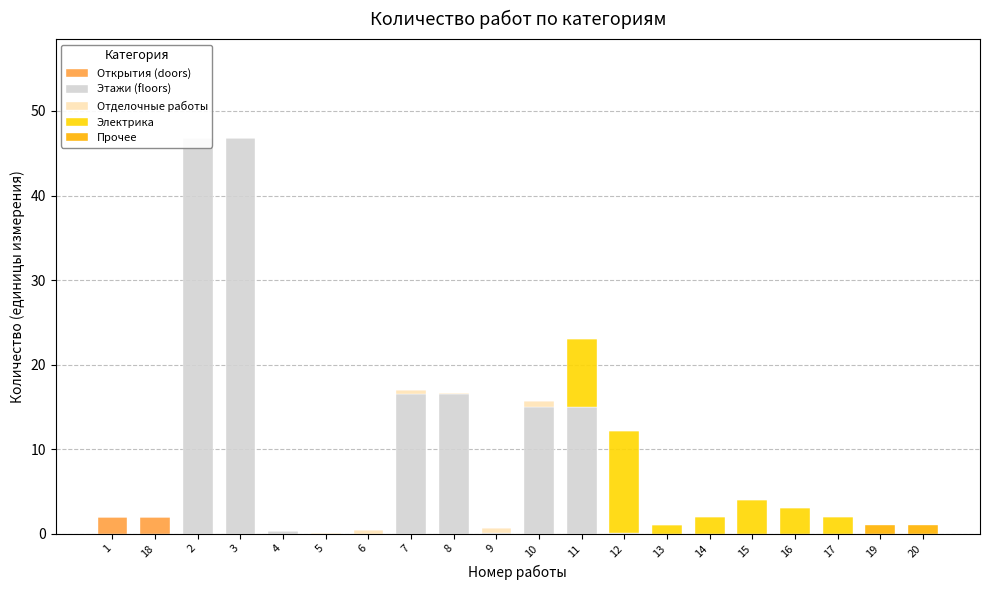

True or false: Прочее has a value of -0.5 at 8.

False